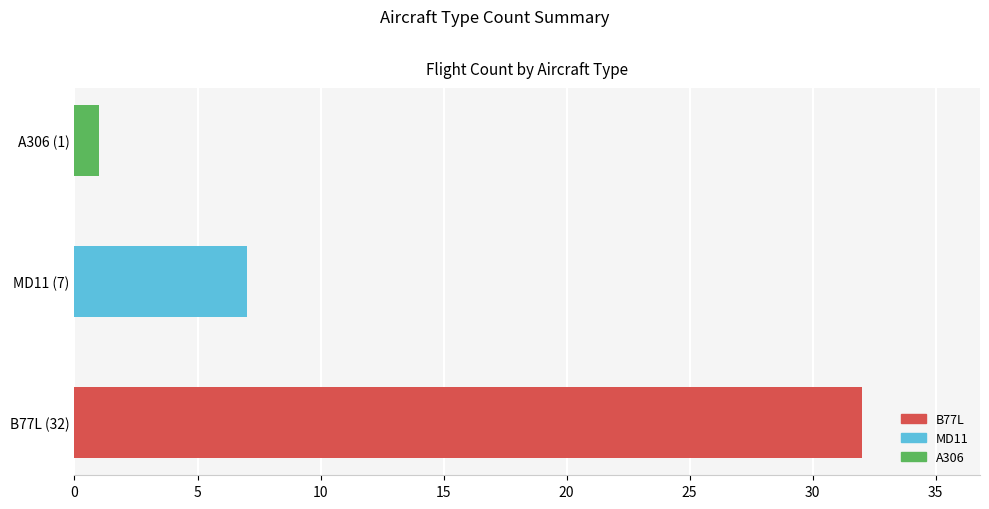

What is the difference between the maximum and minimum values?

31